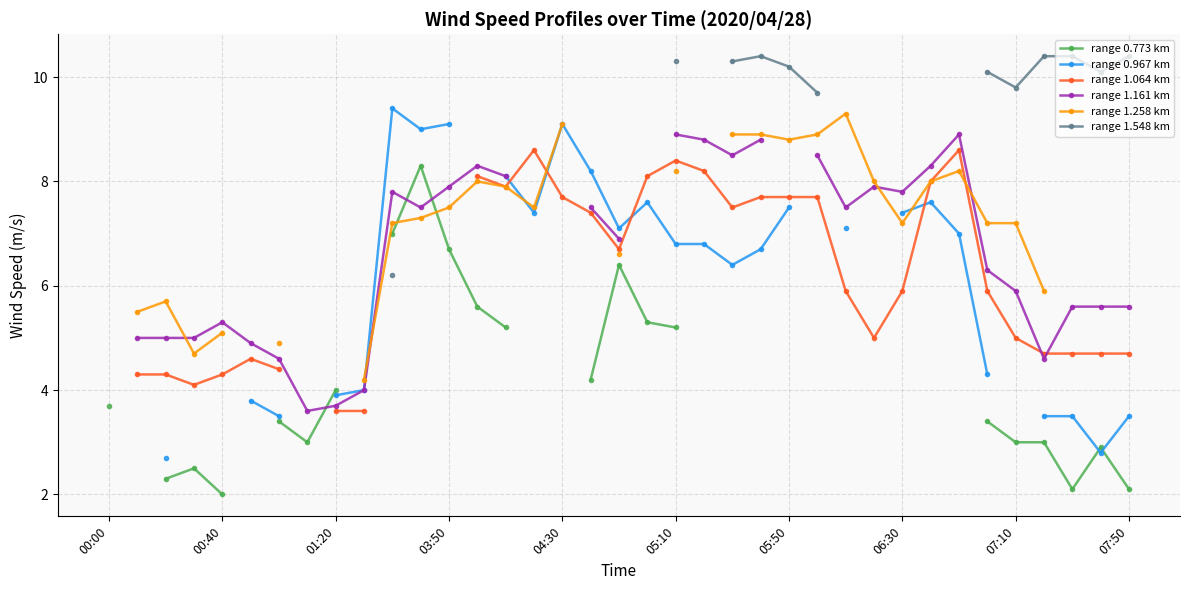

Read the range 0.967 km value at 23.

6.7